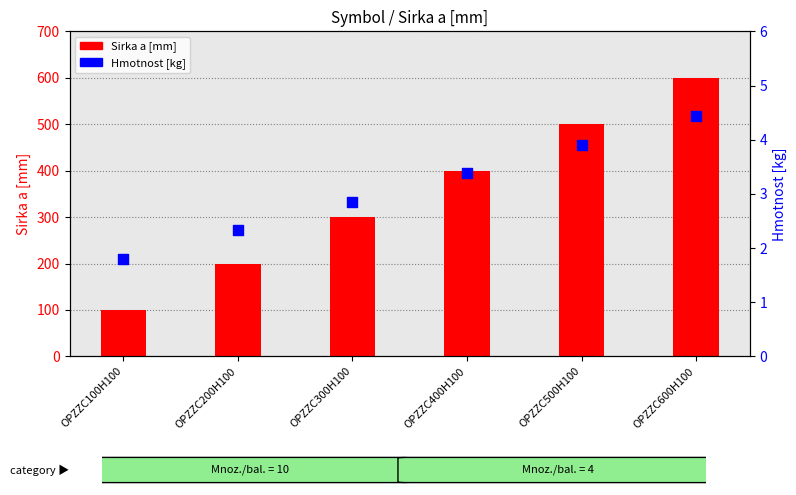

Is the value of Hmotnost [kg] at OPZZC400H100 greater than the value of Sirka a [mm] at OPZZC100H100?

No